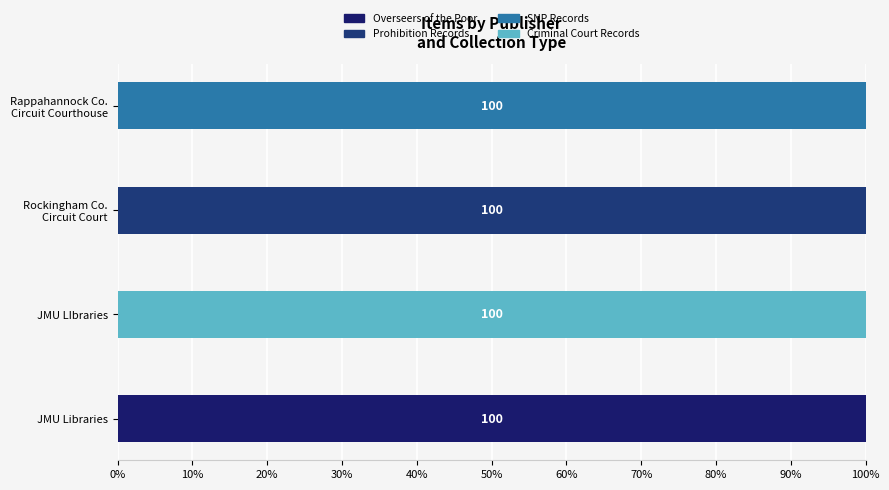

Count the number of categories in the chart.

4